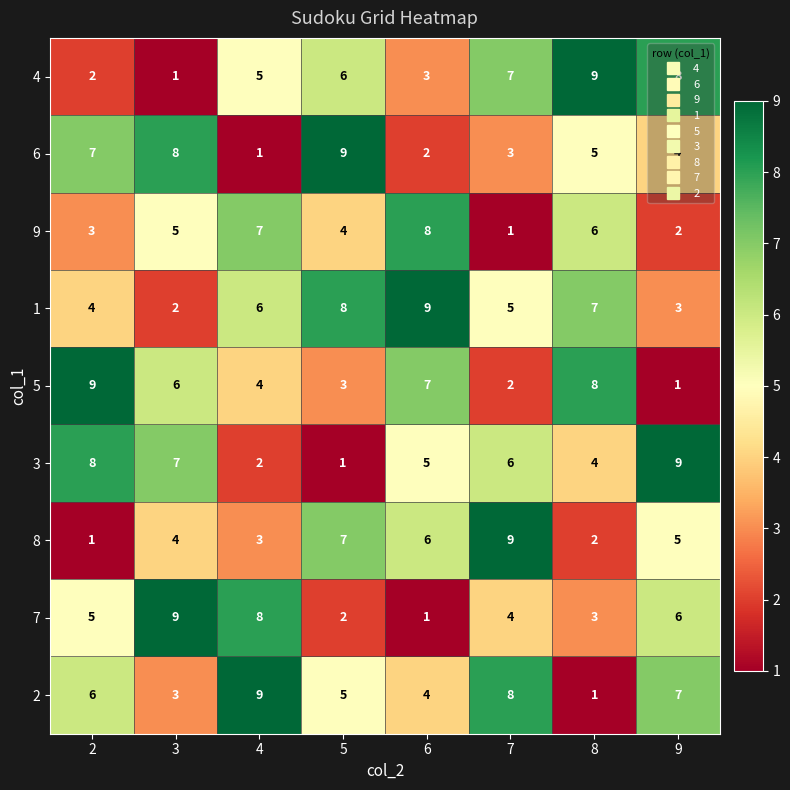

Between 4 and 8, which series saw the biggest shift?

2